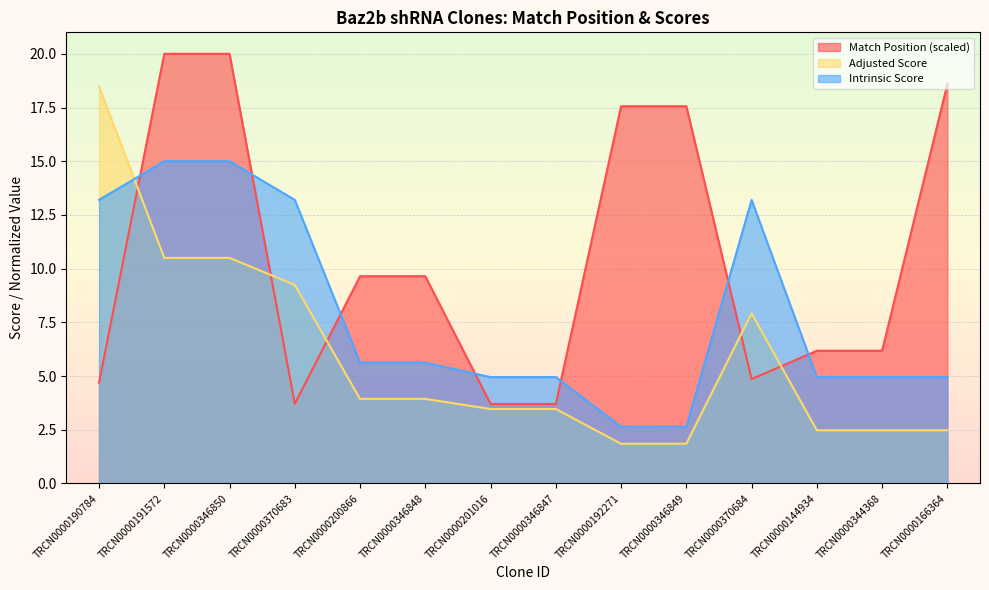

Where is Adjusted Score nearest to the value 10?

TRCN0000191572